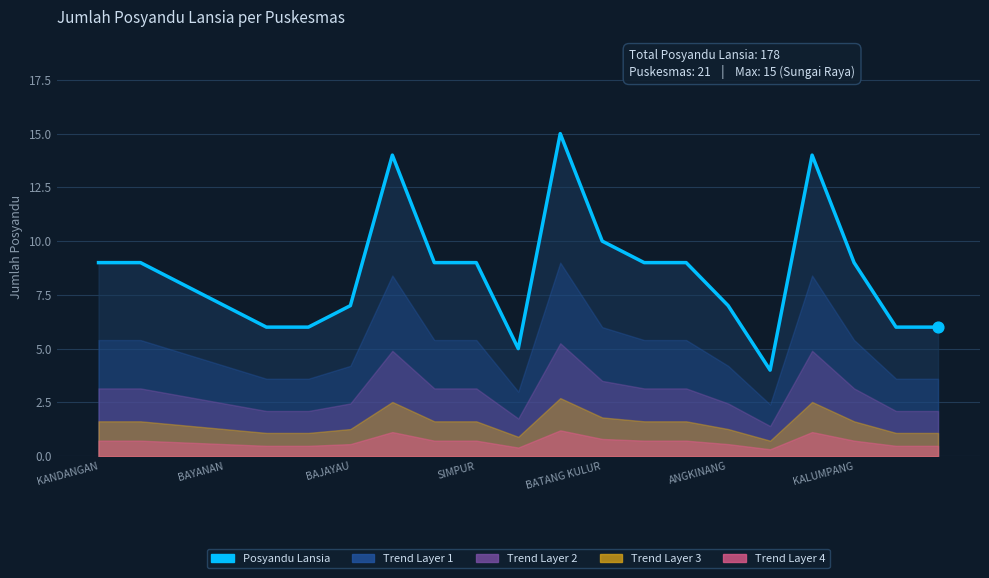

What is the minimum value shown in the chart?

4